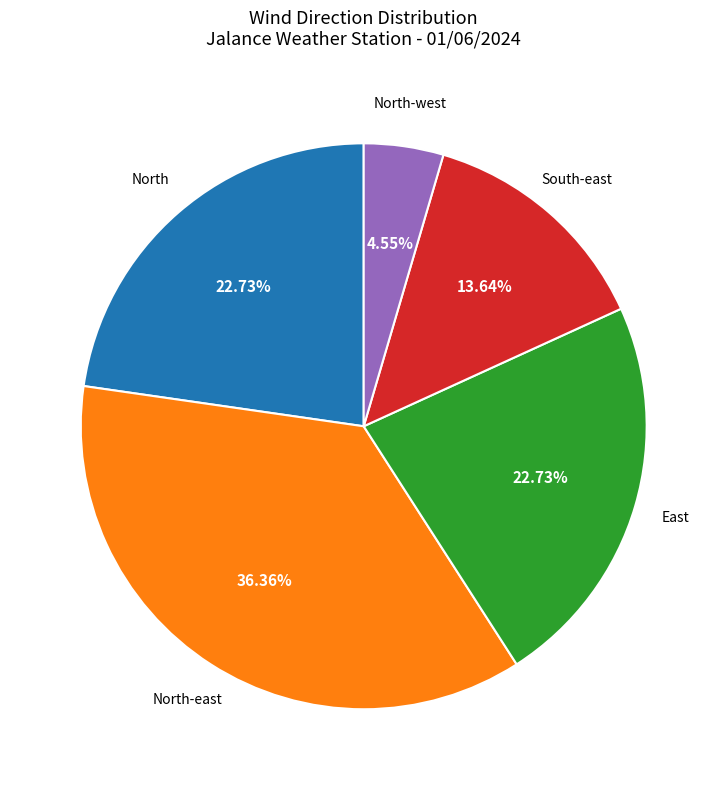

Which slice is the largest?

North-east